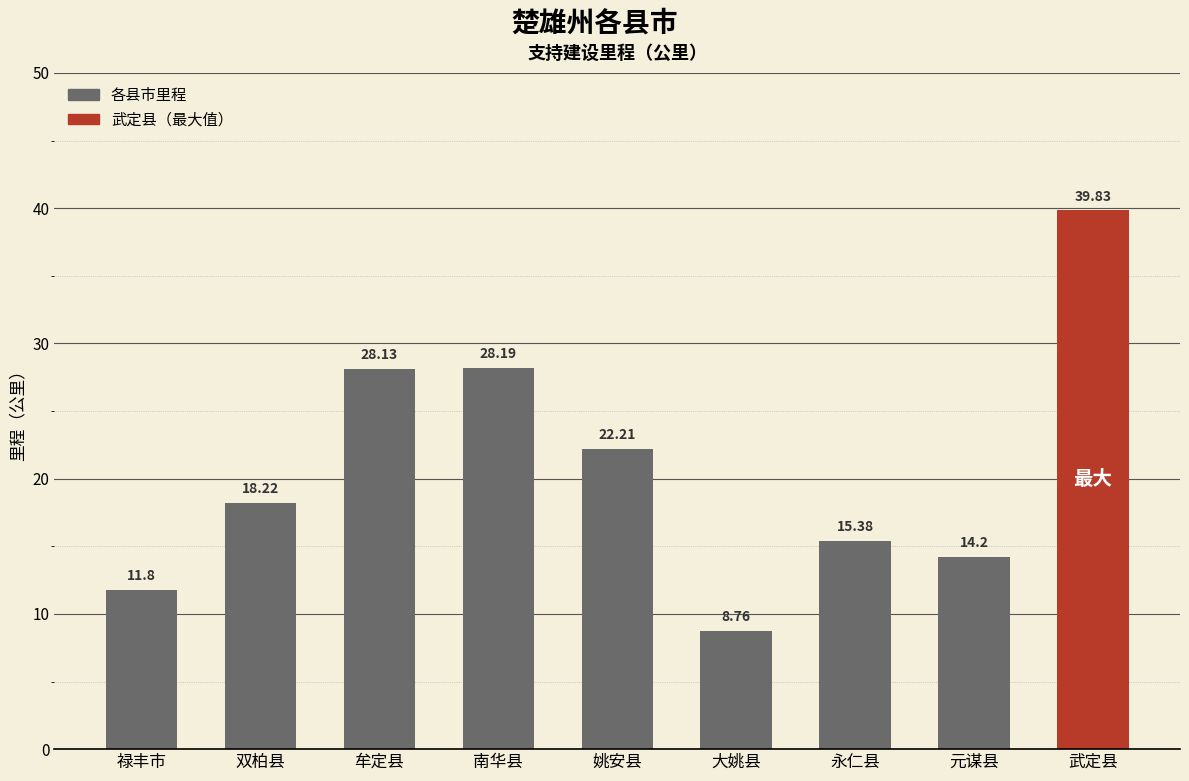

What value does the data have at 牟定县?

28.1